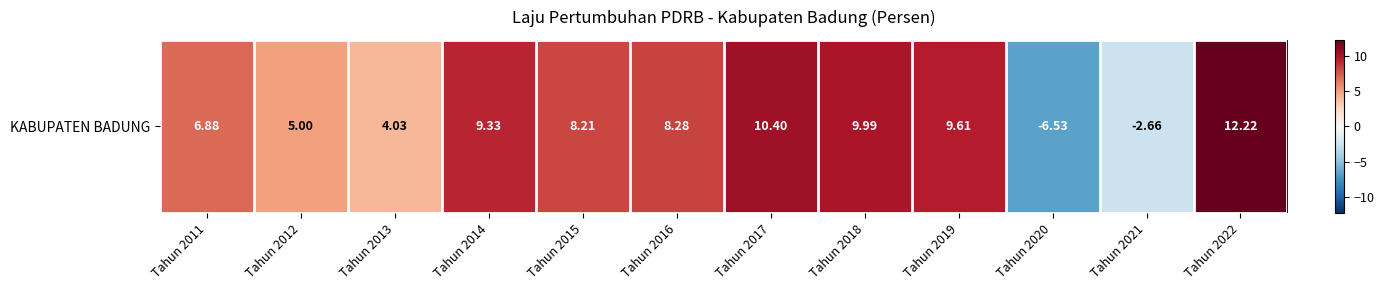

What is the minimum value shown in the chart?

-6.5